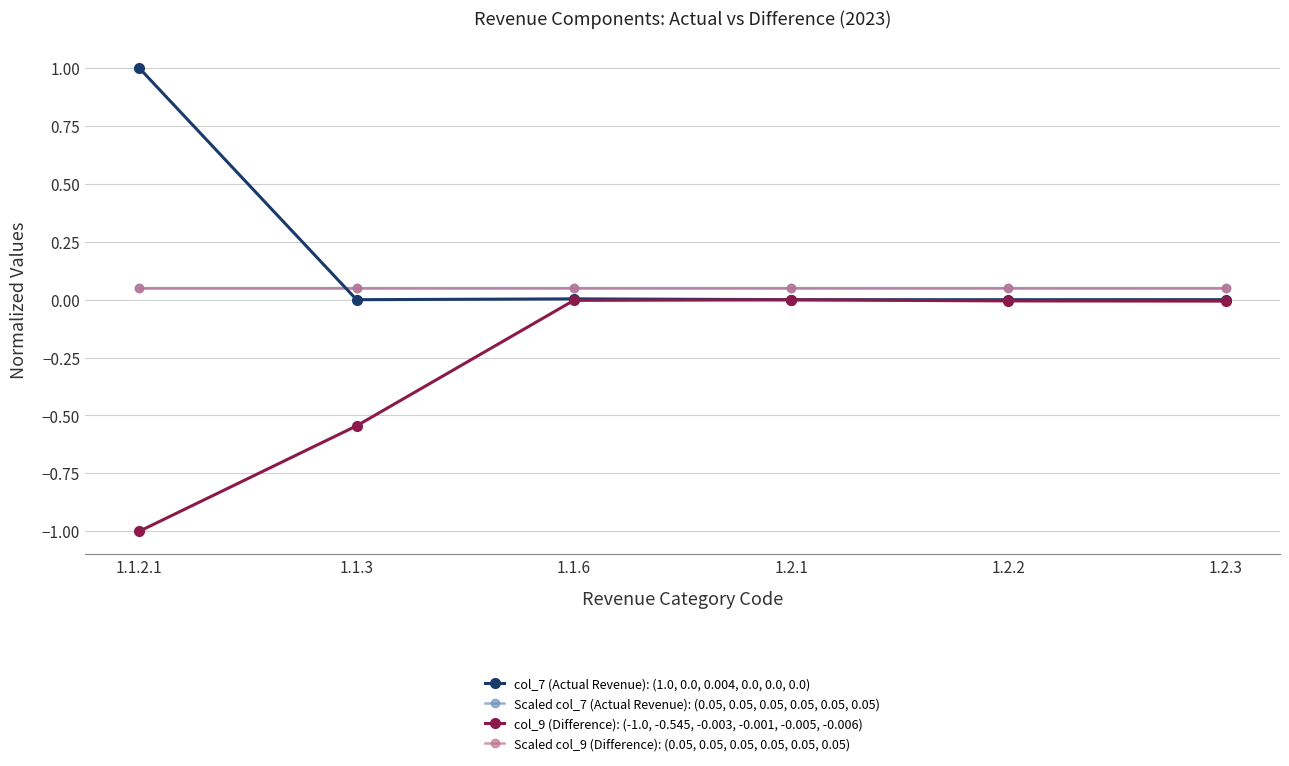

Is this an area chart (filled region under the line)?

No